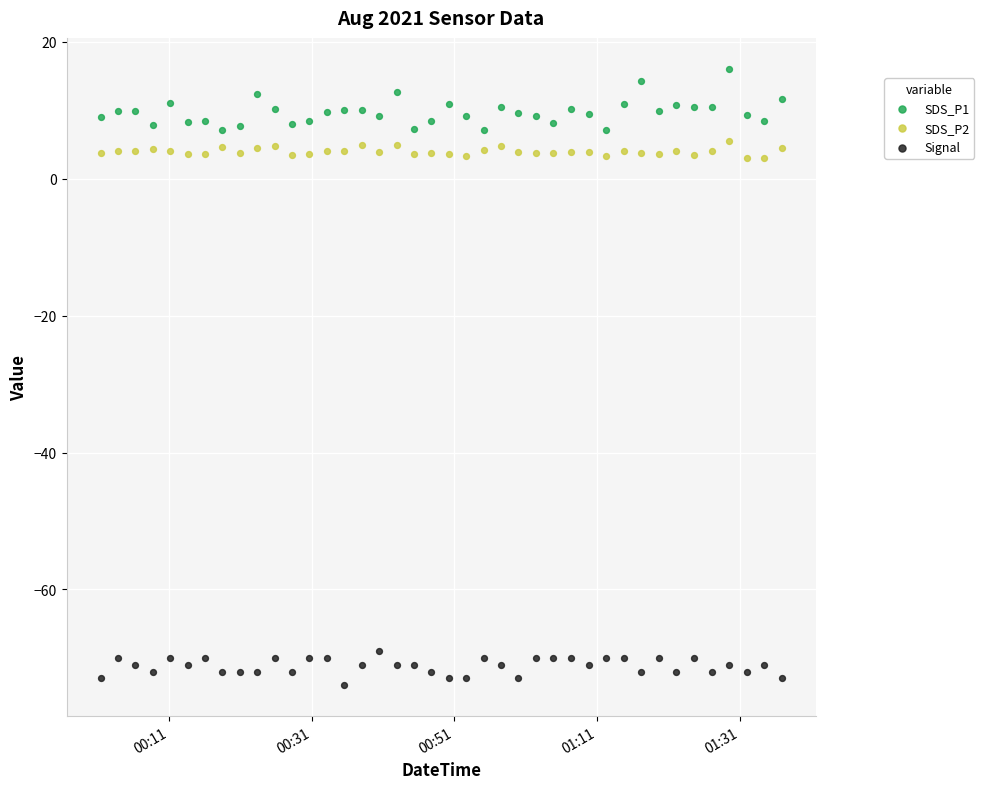

Which series has the widest spread of Y values?

SDS_P1